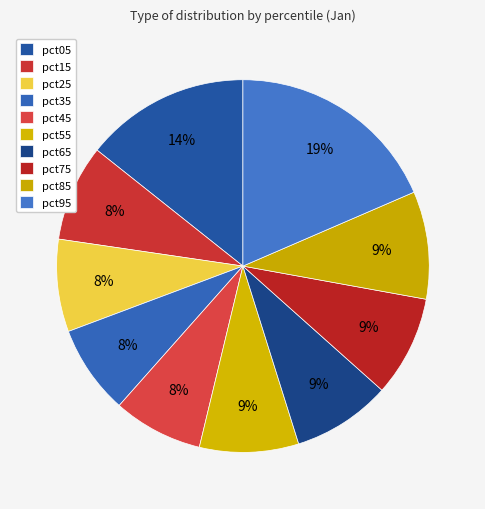

Is pct35 the majority of the pie?

No